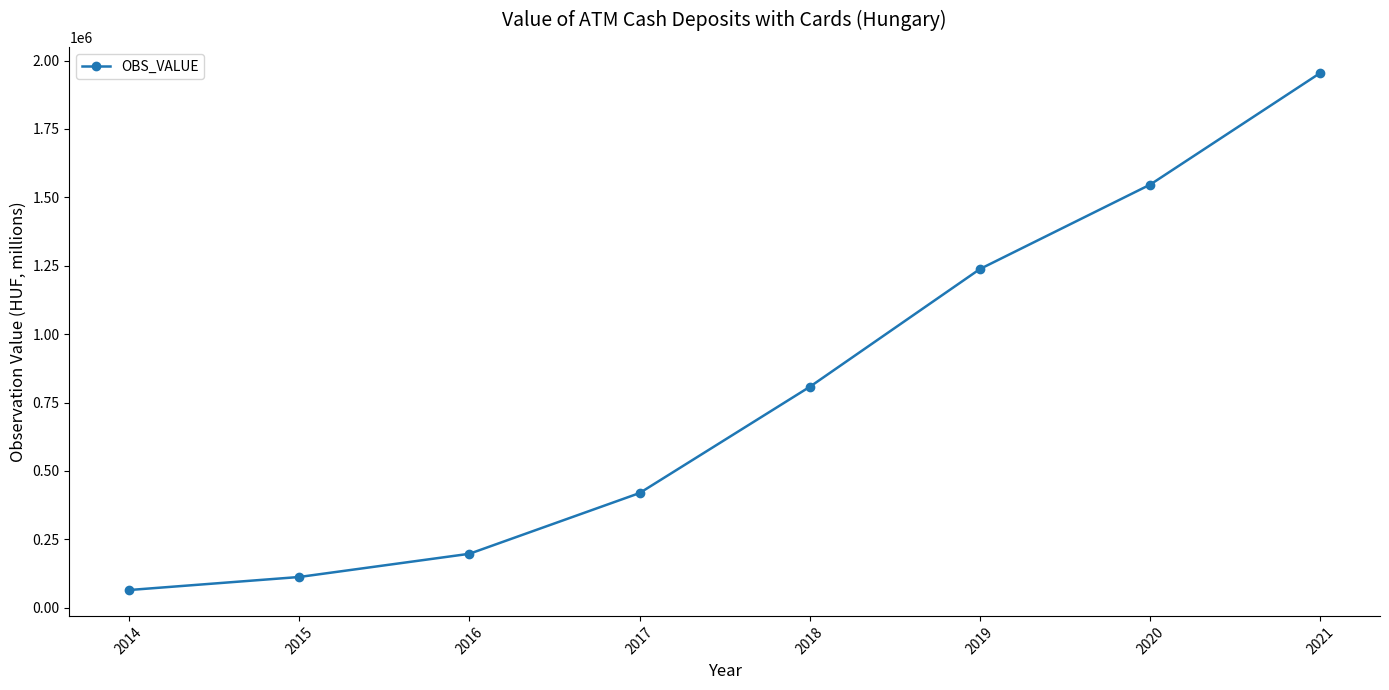

What is the smallest value displayed?

64903.0